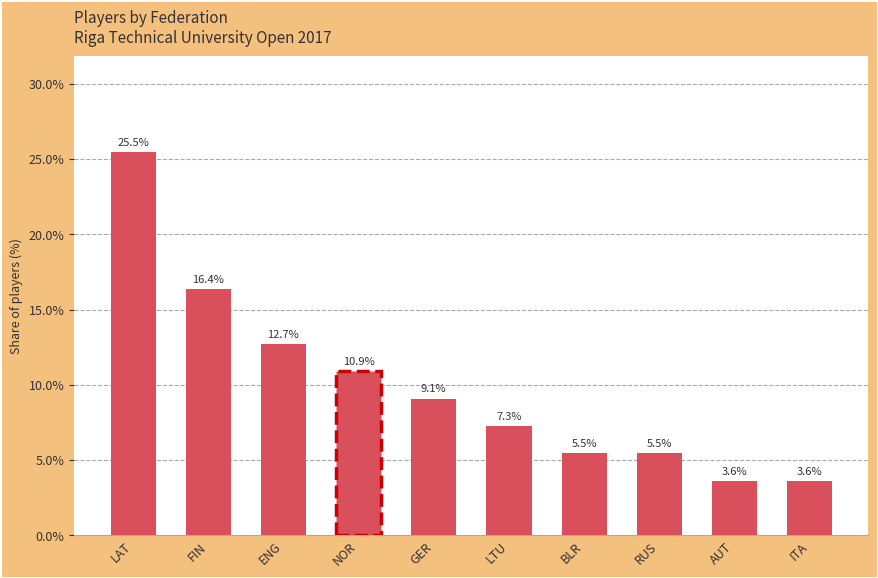

Which label corresponds to the largest value in the chart?

LAT